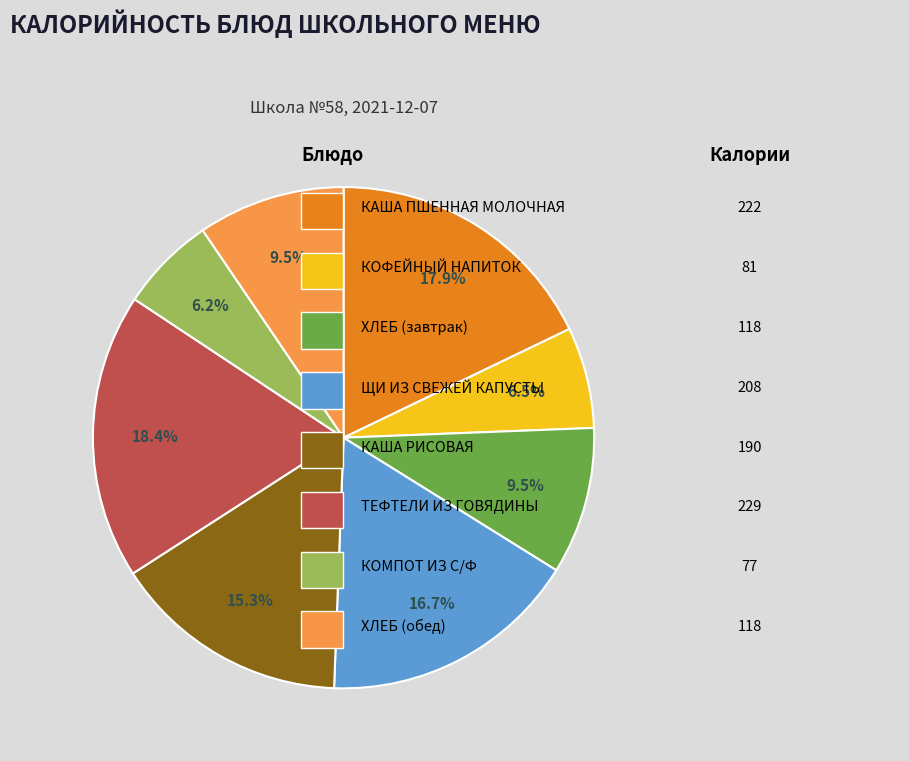

Is there any slice that represents more than half of the pie?

No